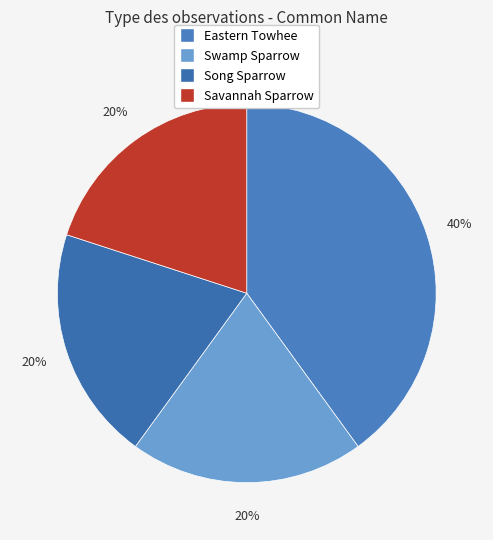

What is the smallest slice in the pie chart?

Swamp Sparrow